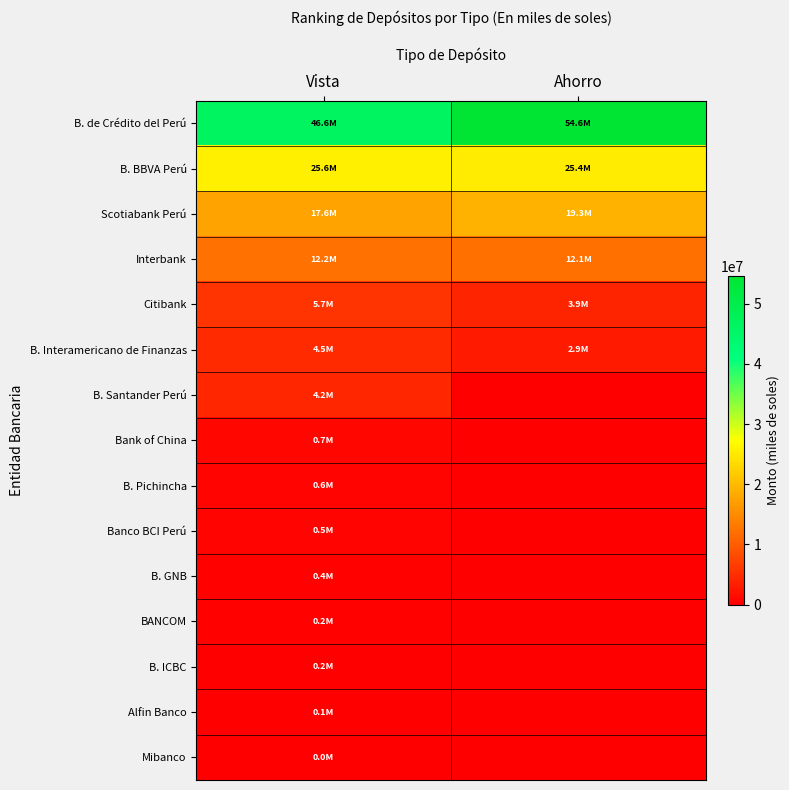

What is the spread (max minus min) of values at Vista?

46570608.3